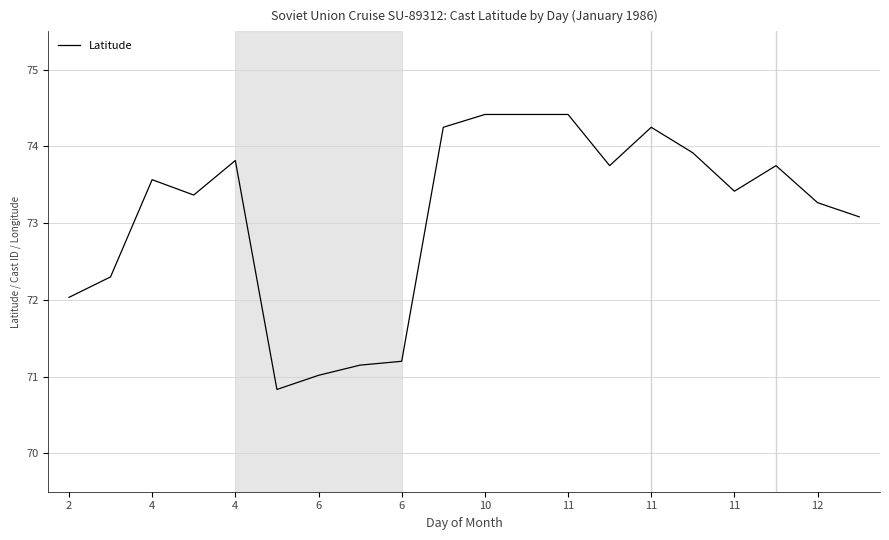

What is the difference between the maximum and minimum values?

3.6